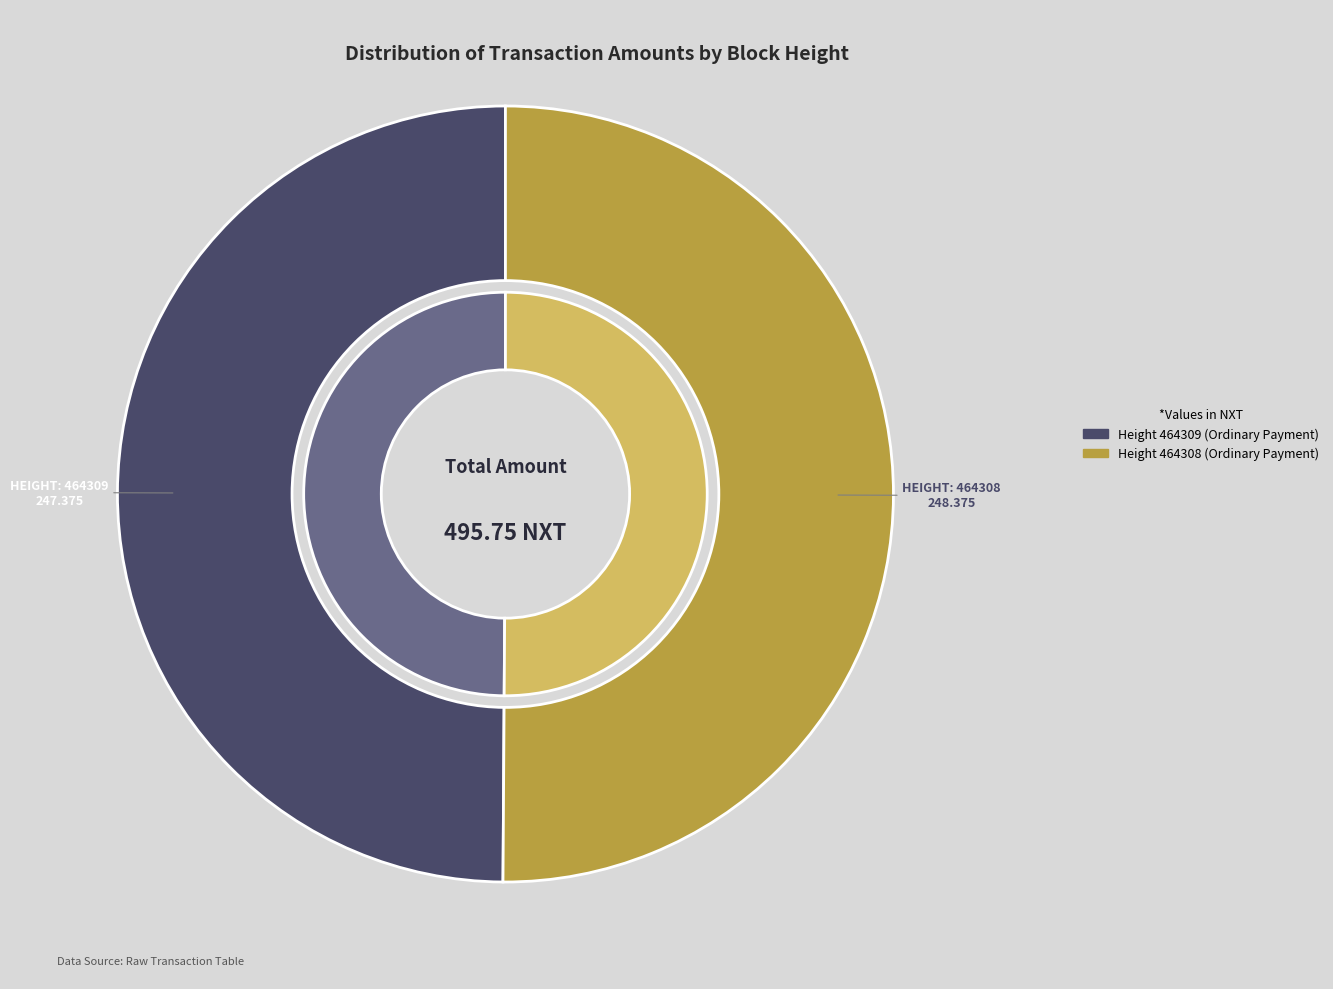

What is the ratio of the value at 464308 to the value at 464309?

1.0